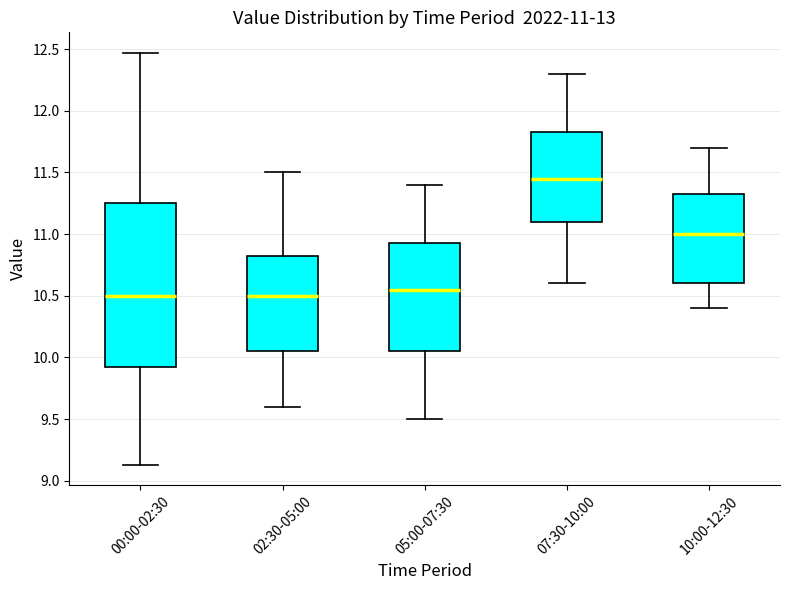

Comparing the boxes themselves (not the whiskers), which one is the tallest?

00:00-02:30